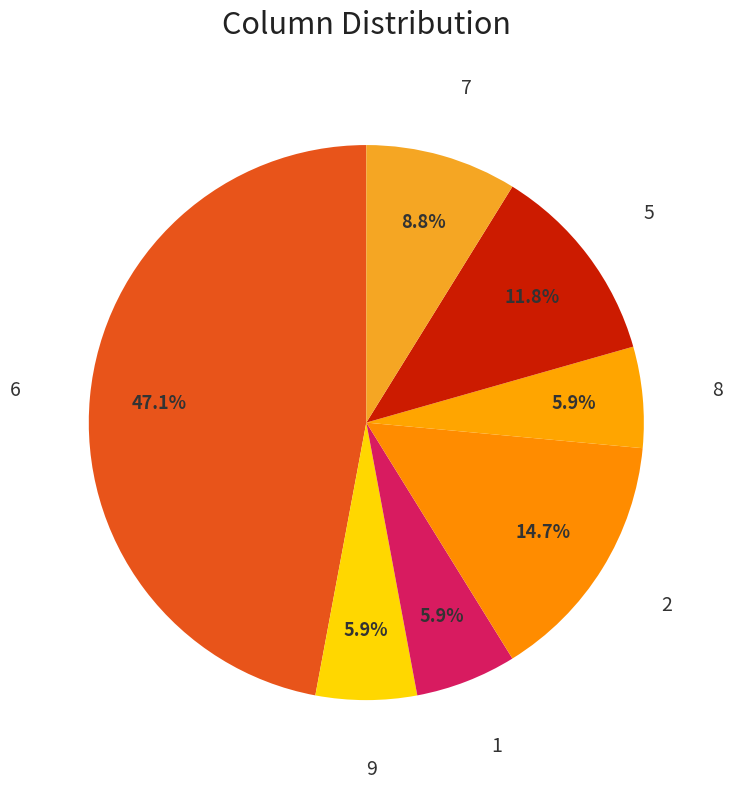

What is the largest slice in the pie chart?

6